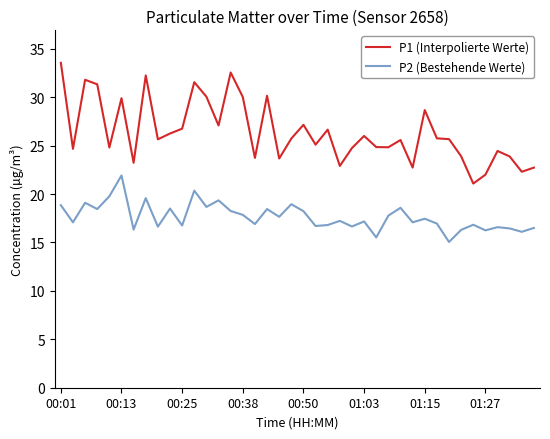

Is this an area chart (filled region under the line)?

No